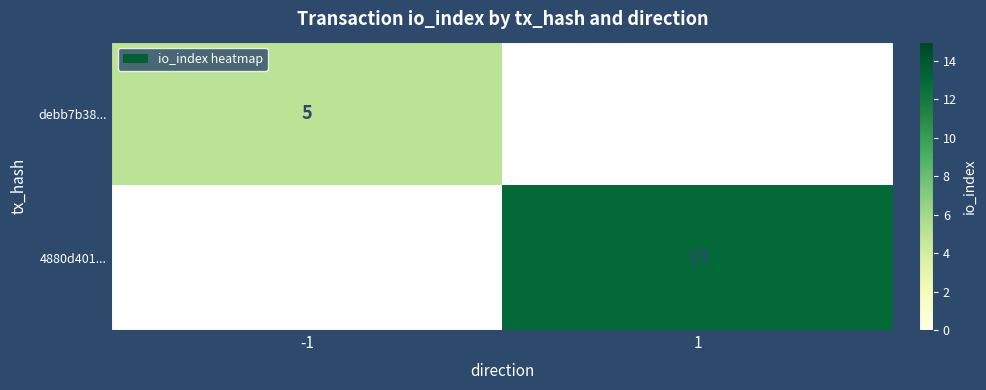

Which category has the highest value across all series?

1